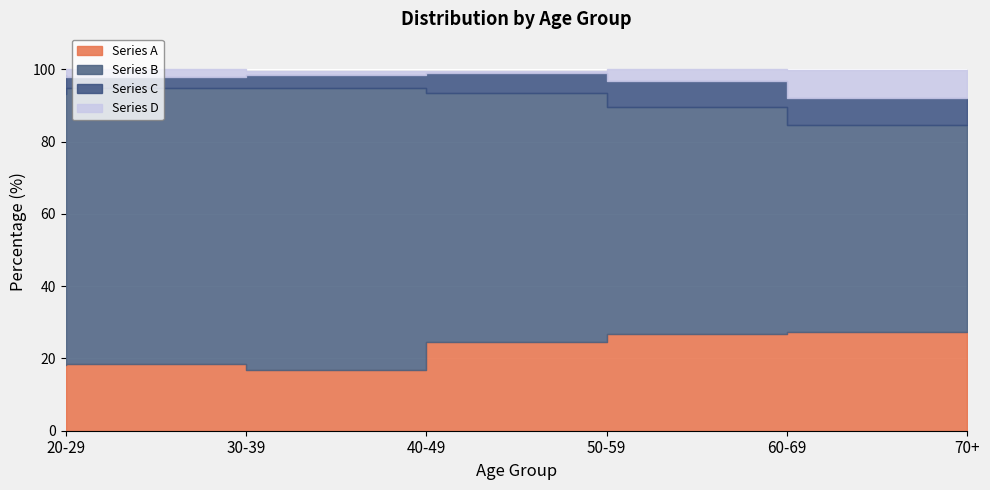

How many lines are shown in the chart?

4